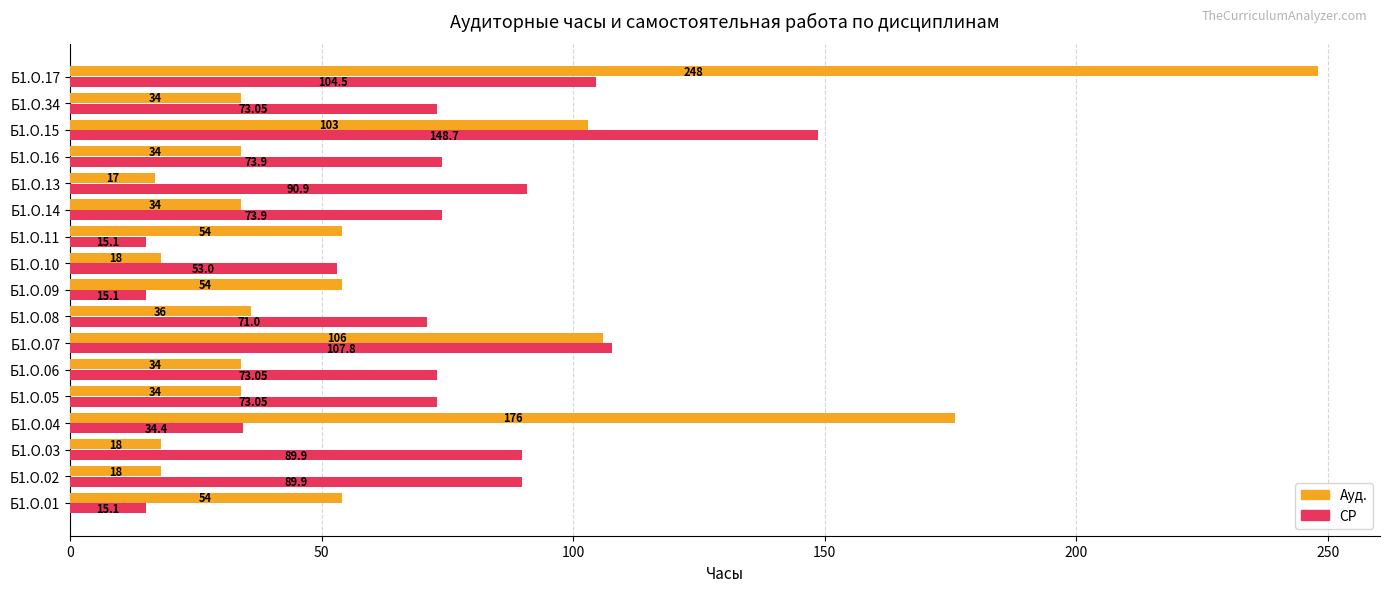

Which series has the largest range (max minus min)?

Ауд.